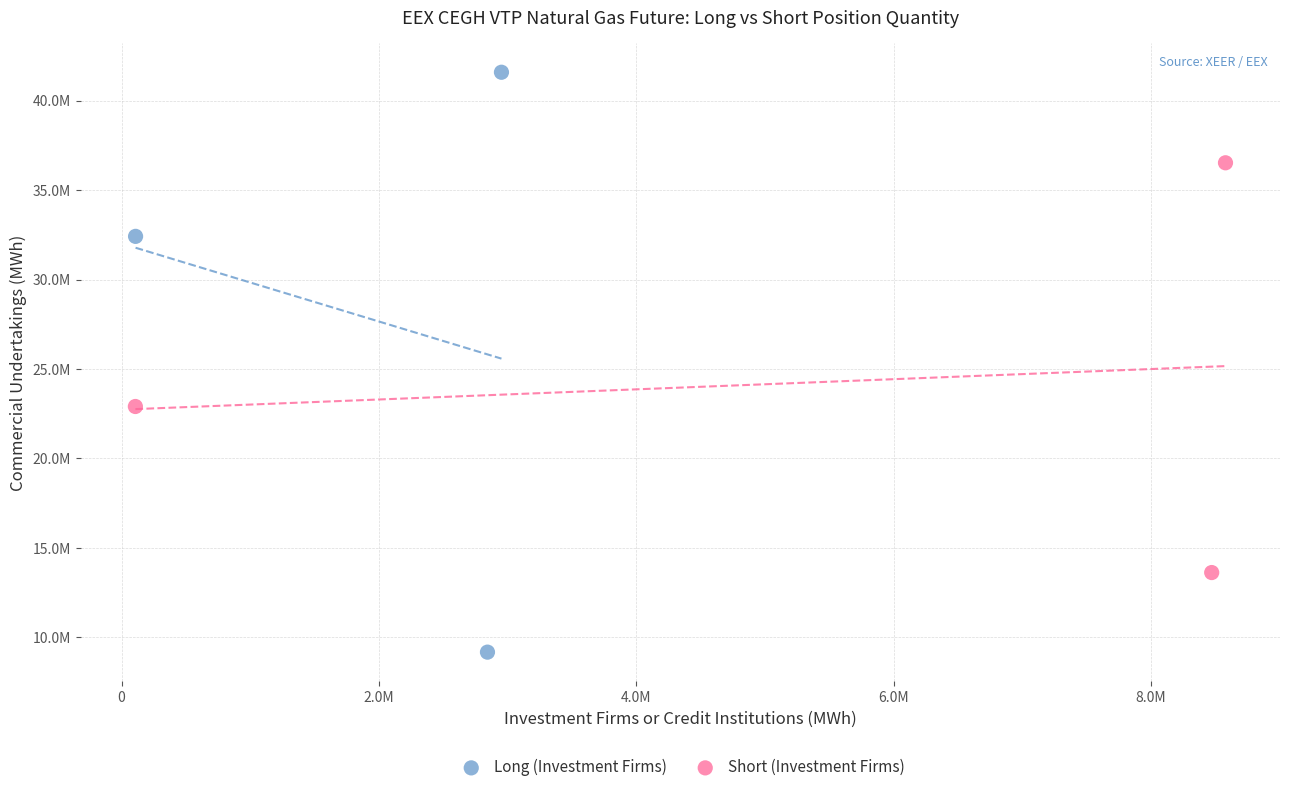

Which series reaches the maximum Y coordinate?

Long (Investment Firms)